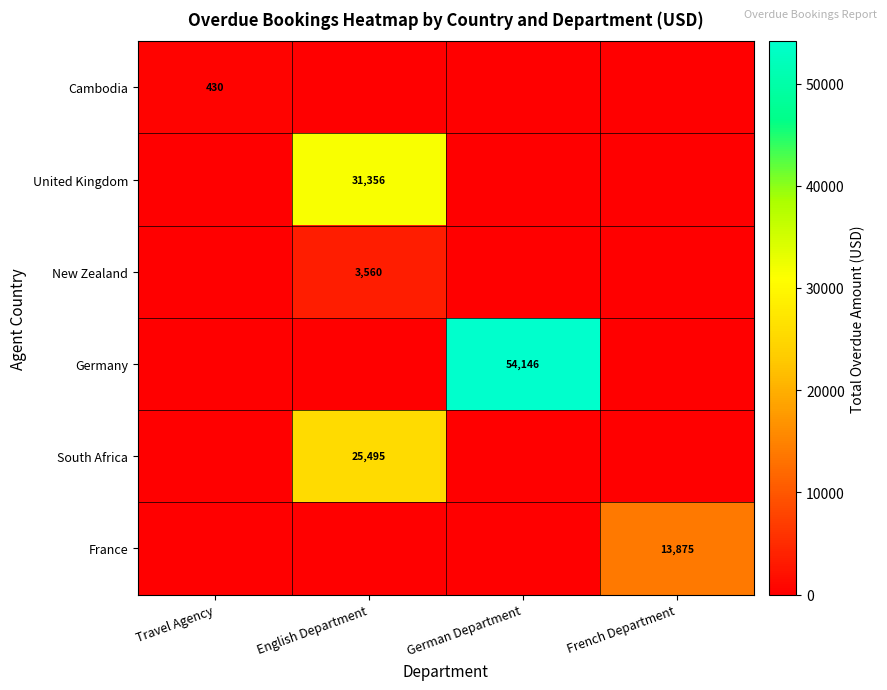

The value of France at French Department is 13875. True or false?

True